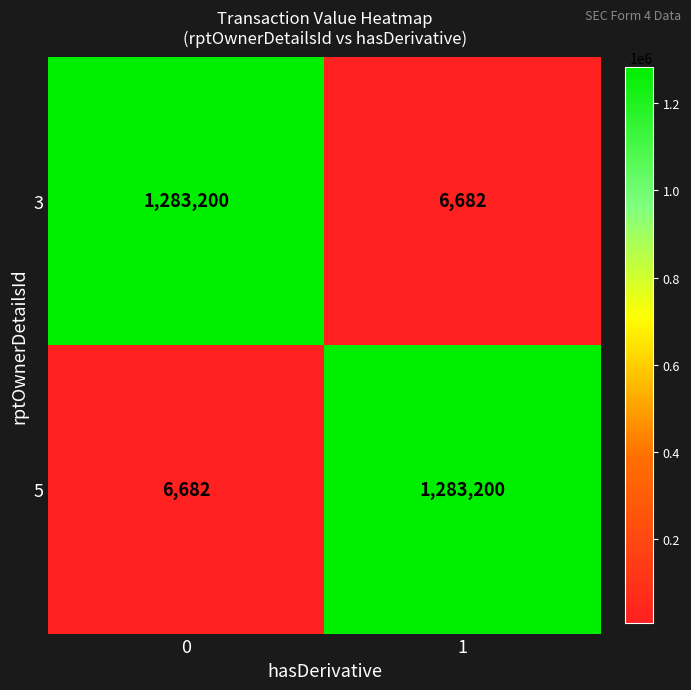

What is the total value across all series at 0?

1289882